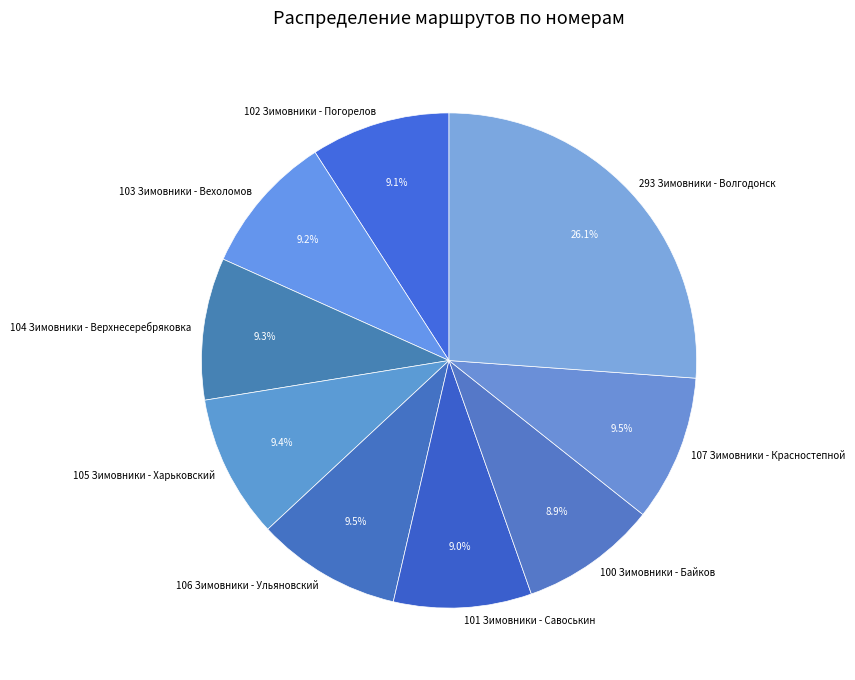

Is 103 Зимовники - Вехоломов the majority of the pie?

No